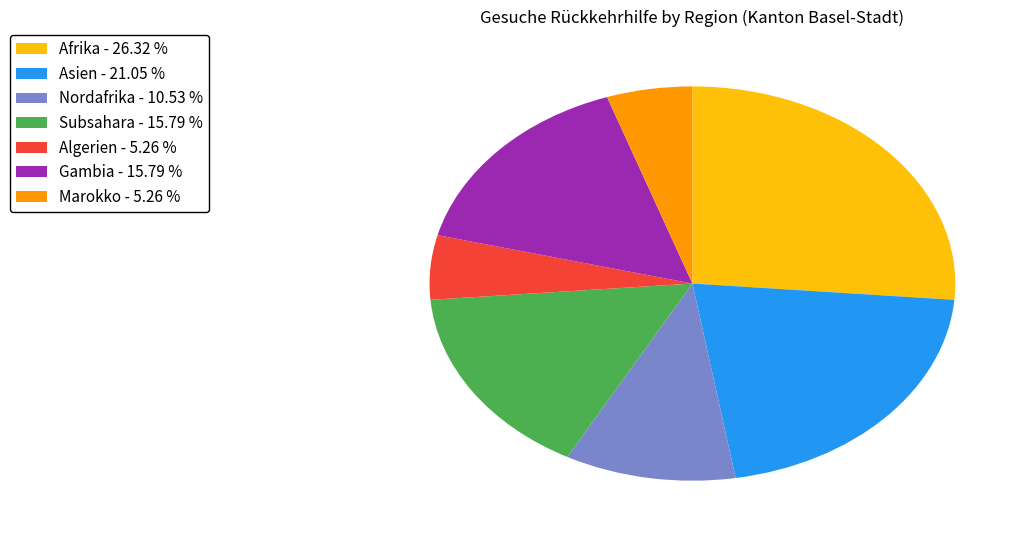

Is the sum of Marokko - 5.26 % and Afrika - 26.32 % greater than half?

No